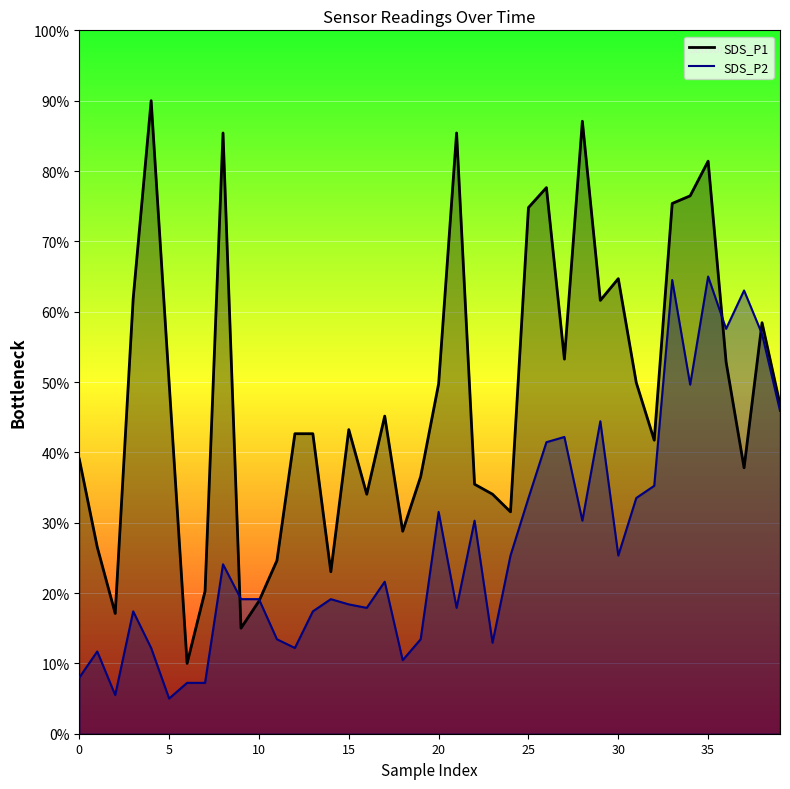

What is the label of the 15th point from the right?

25